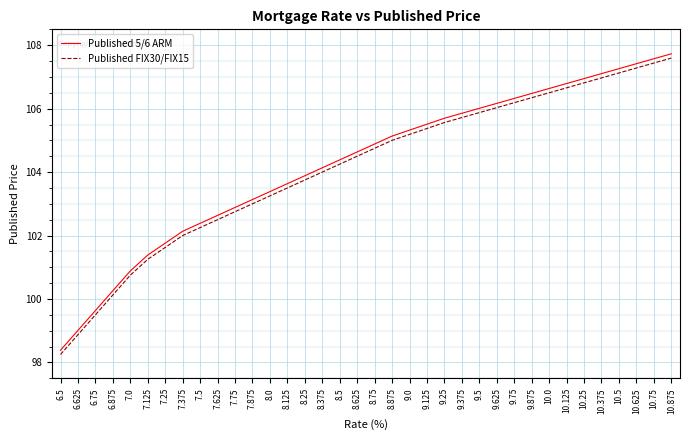

What is the maximum value shown in the chart?

107.7